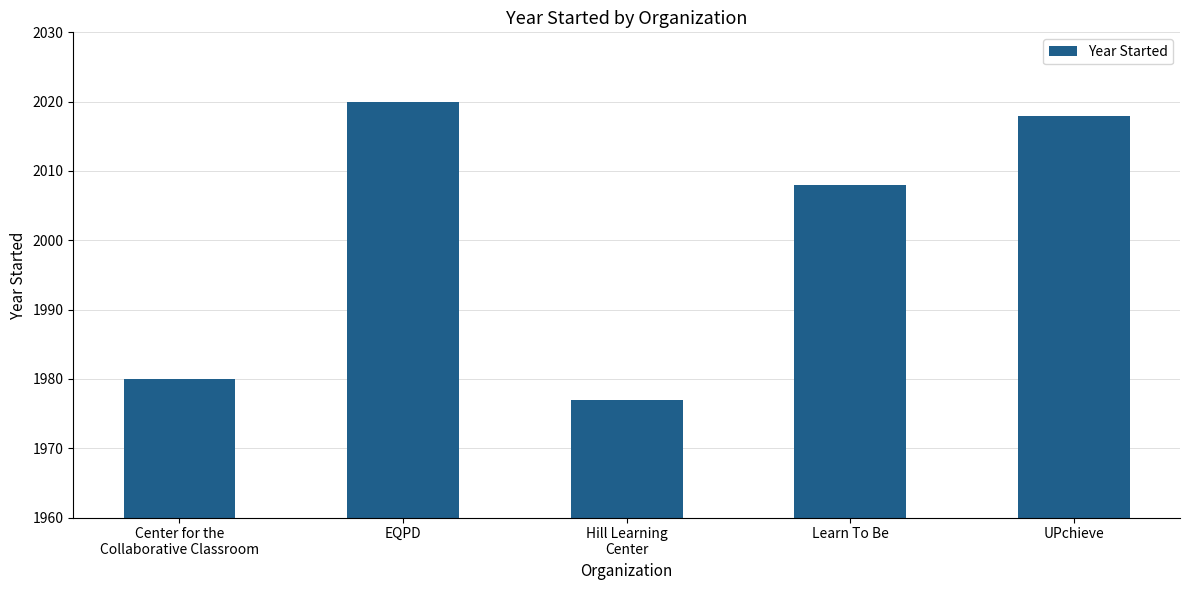

Where does the data first go above 2008?

EQPD